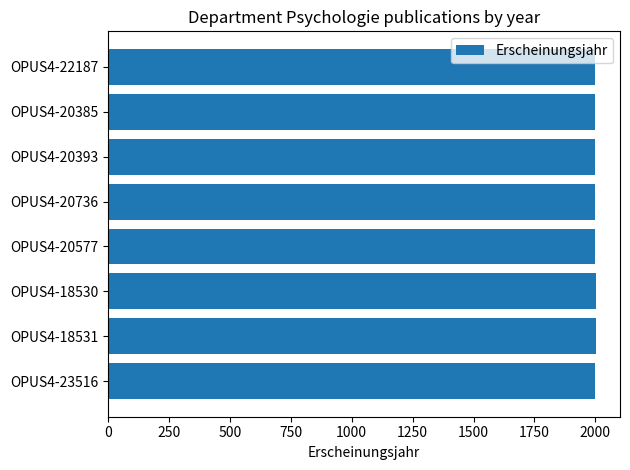

What is the average value?

1999